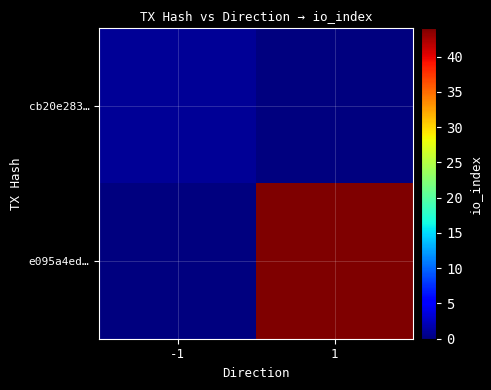

List the series in order of their overall mean, highest first.

e095a4ed…, cb20e283…